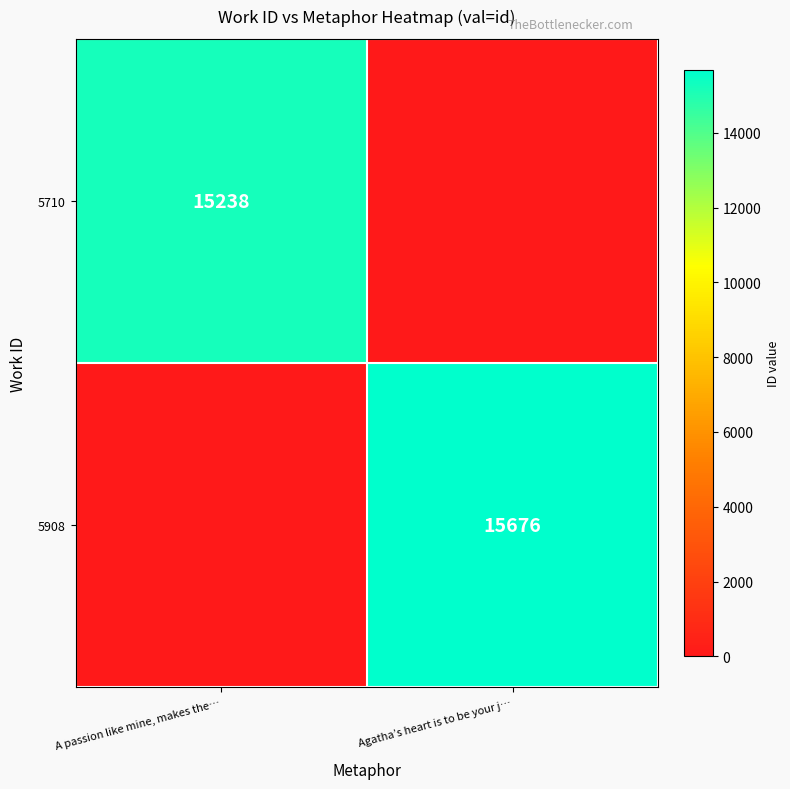

What is the difference between the highest and lowest values at Agatha’s heart is to be your j…?

15676